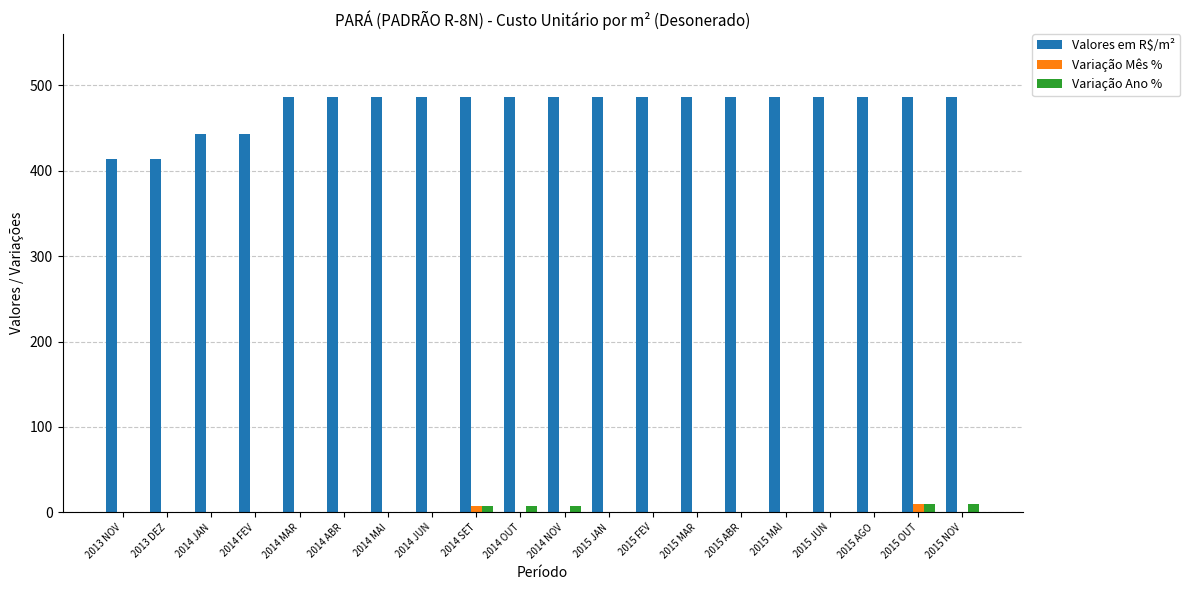

The value of Valores em R$/m² at 2014 SET is 486.9. True or false?

True